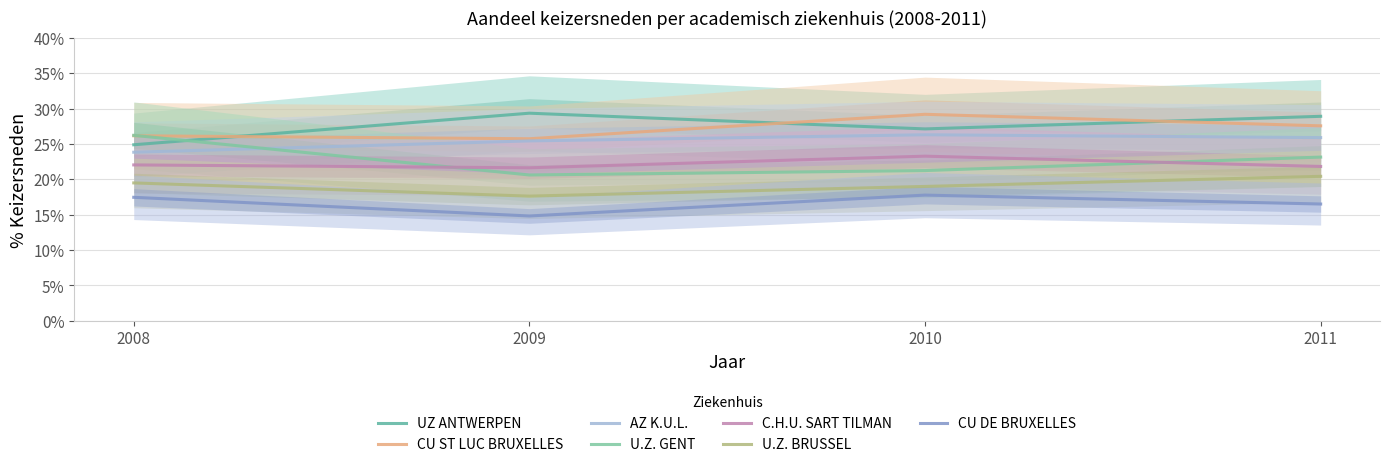

Is the value of 2008 at U.Z. GENT greater than the value of 2009 at CU ST LUC BRUXELLES?

Yes